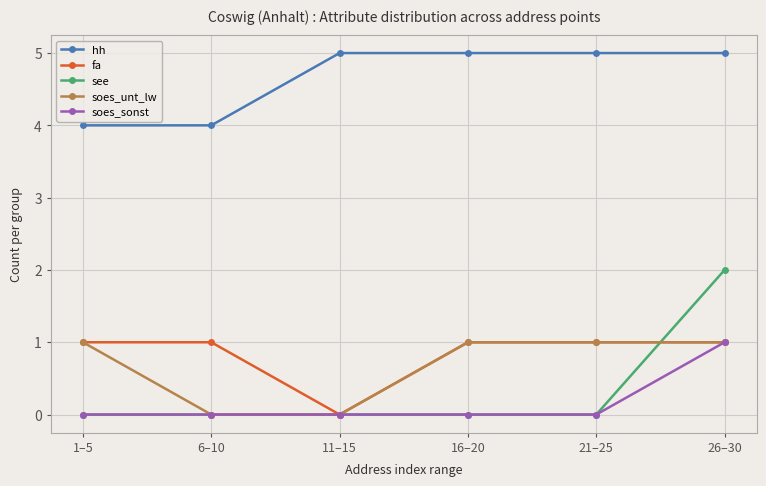

What is the maximum value for hh?

5